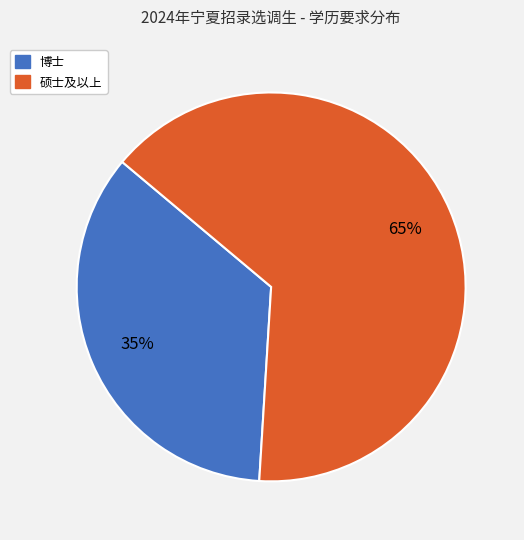

To the nearest percent, what is the difference between the largest and smallest slice percentages?

30%